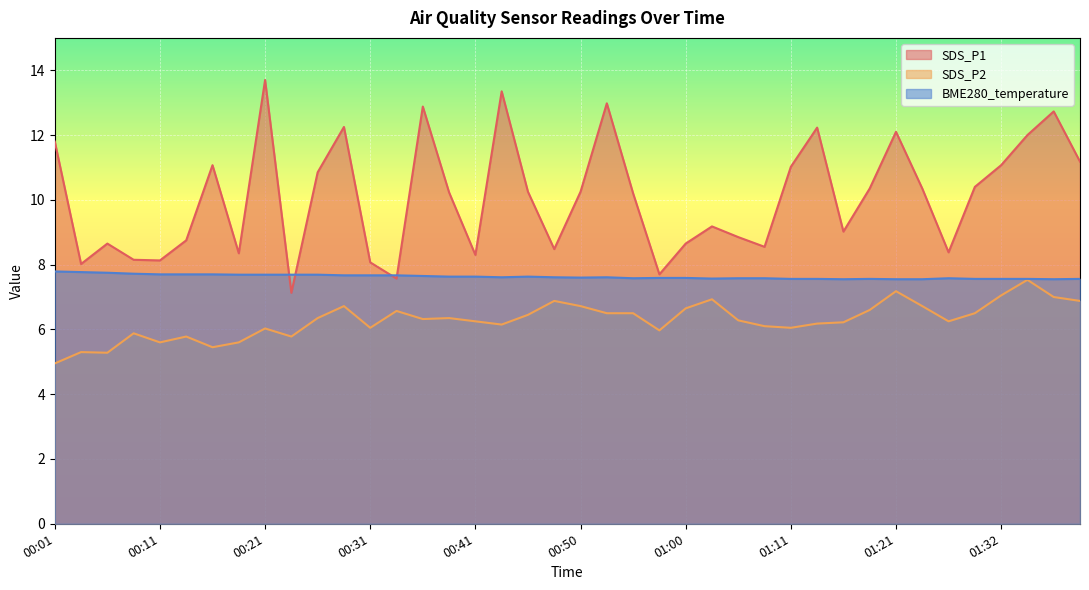

What is the difference between the second highest and second lowest values in the SDS_P1 series?

5.8